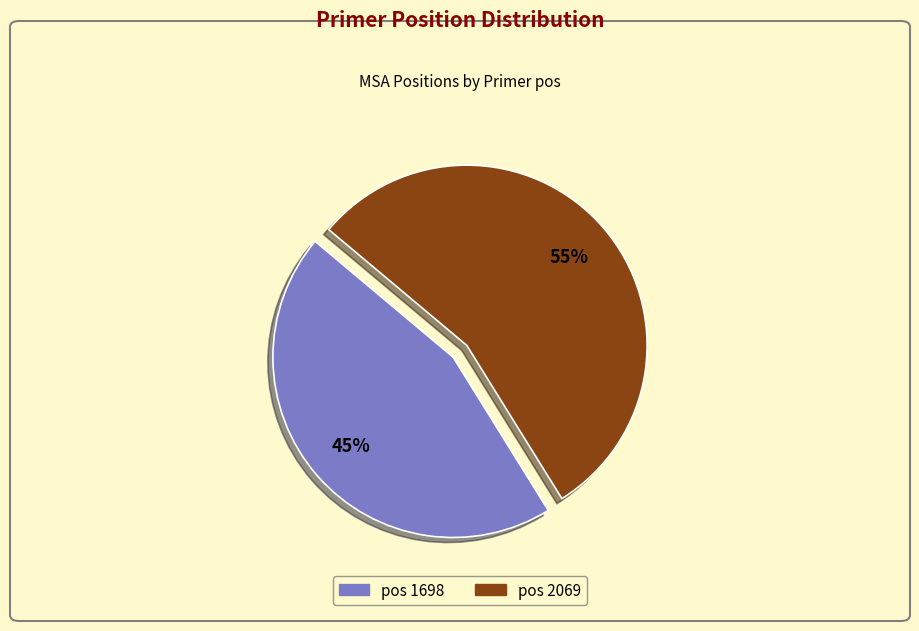

Is it true that pos 1698 is 33% of the pie?

False